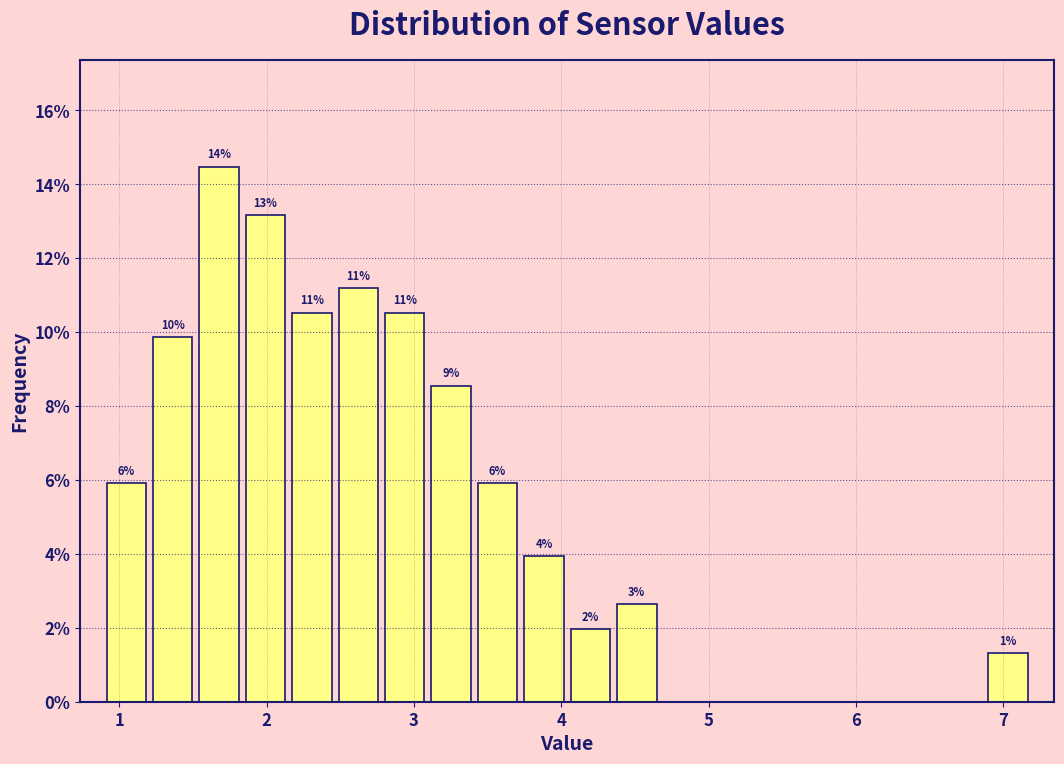

Read against the x-axis, roughly where is the centre of the tallest bar?

1.7